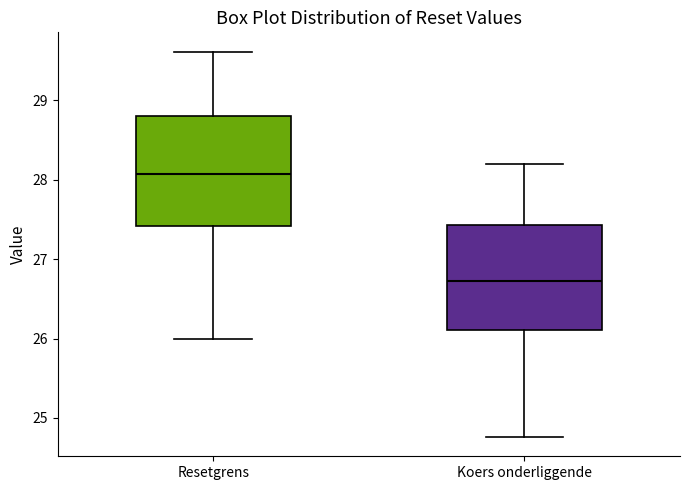

Reading left to right, read every box against the y-axis: the position of its median line, the range the box covers, and the ends of its whiskers. The values are not printed on the chart, so give them approximately, as read against the axis.

Resetgrens: median 28.1, box 27.4 to 28.8, whiskers 26.0 to 29.6
Koers onderliggende: median 26.7, box 26.1 to 27.4, whiskers 24.8 to 28.2